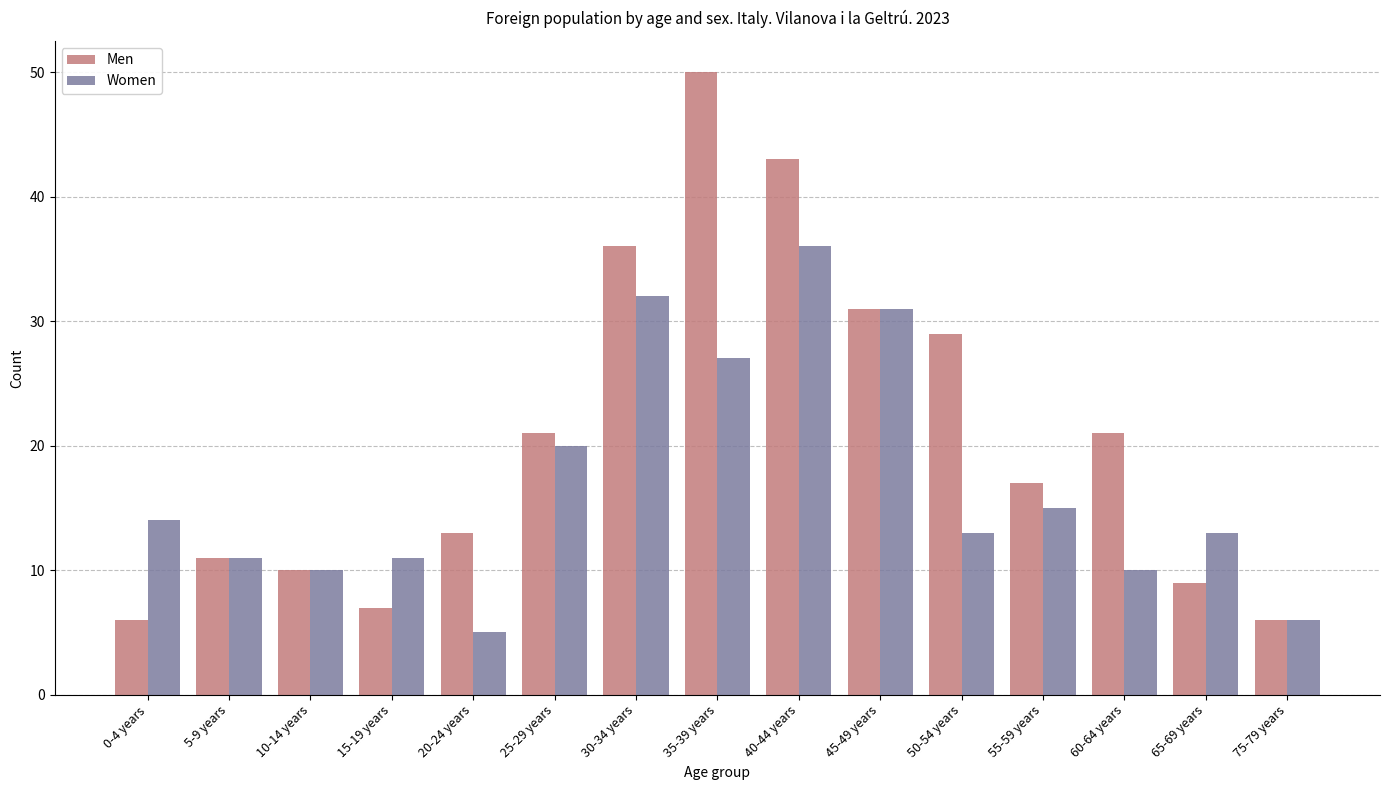

Reading right to left, what are all the values shown in this chart?

Men: 75-79 years=6	65-69 years=9	60-64 years=21	55-59 years=17	50-54 years=29	45-49 years=31	40-44 years=43	35-39 years=50	30-34 years=36	25-29 years=21	20-24 years=13	15-19 years=7	10-14 years=10	5-9 years=11	0-4 years=6
Women: 75-79 years=6	65-69 years=13	60-64 years=10	55-59 years=15	50-54 years=13	45-49 years=31	40-44 years=36	35-39 years=27	30-34 years=32	25-29 years=20	20-24 years=5	15-19 years=11	10-14 years=10	5-9 years=11	0-4 years=14